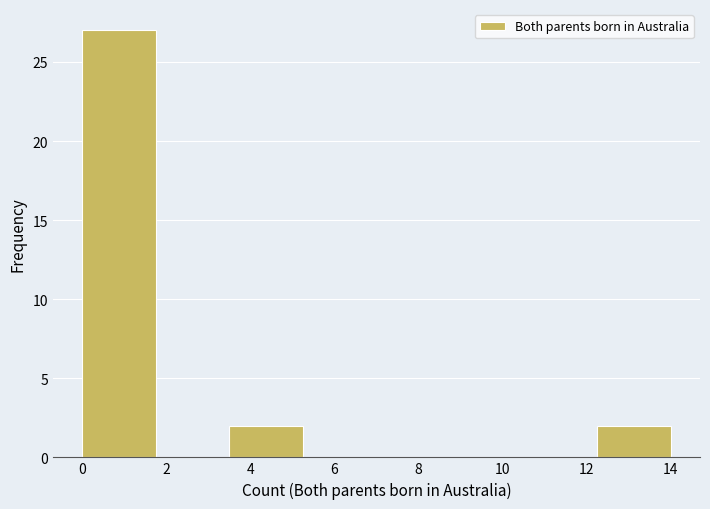

Reading left to right, list every bar in this chart as the range it spans on the x-axis followed by its height. Neither the bar edges nor the heights are printed on the chart, so give them approximately, as read against the axes.

0.00 to 1.75: 27
1.75 to 3.50: 0
3.50 to 5.25: 2
5.25 to 7.00: 0
7.00 to 8.75: 0
8.75 to 10.50: 0
10.50 to 12.25: 0
12.25 to 14.00: 2